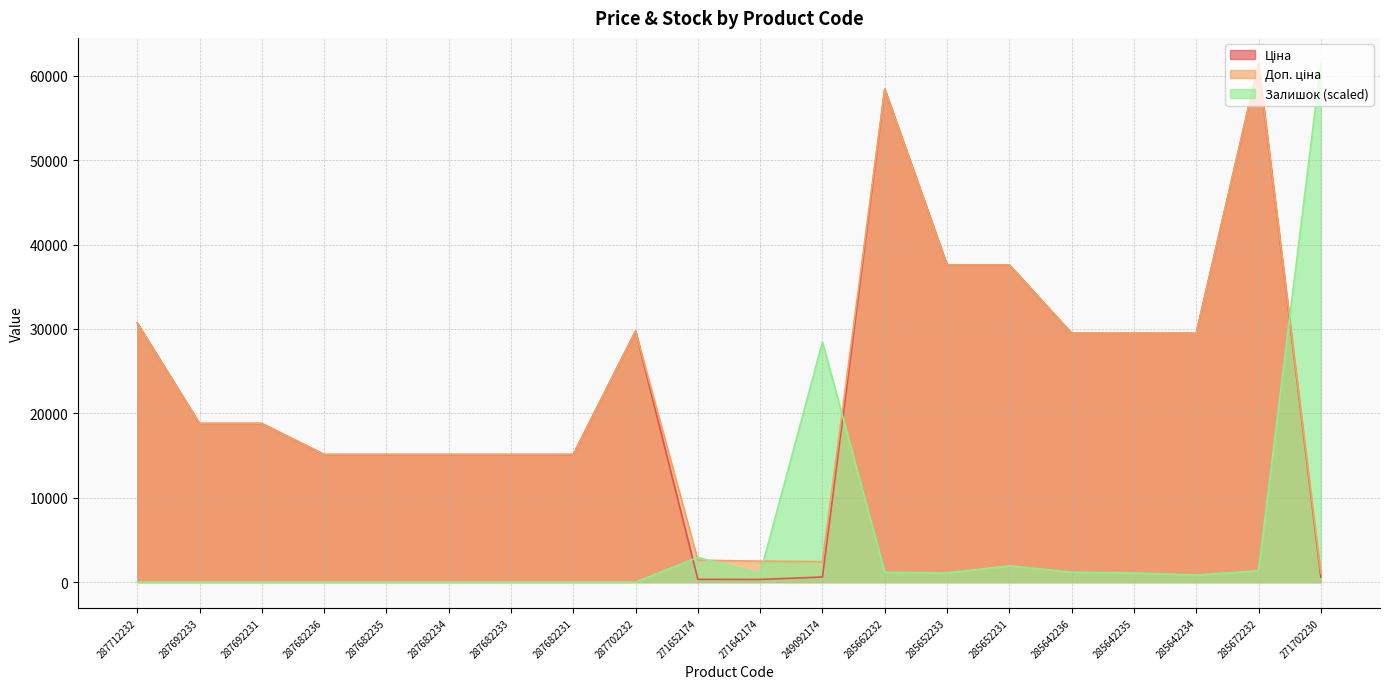

At which category is the sum across all series the highest?

285672232